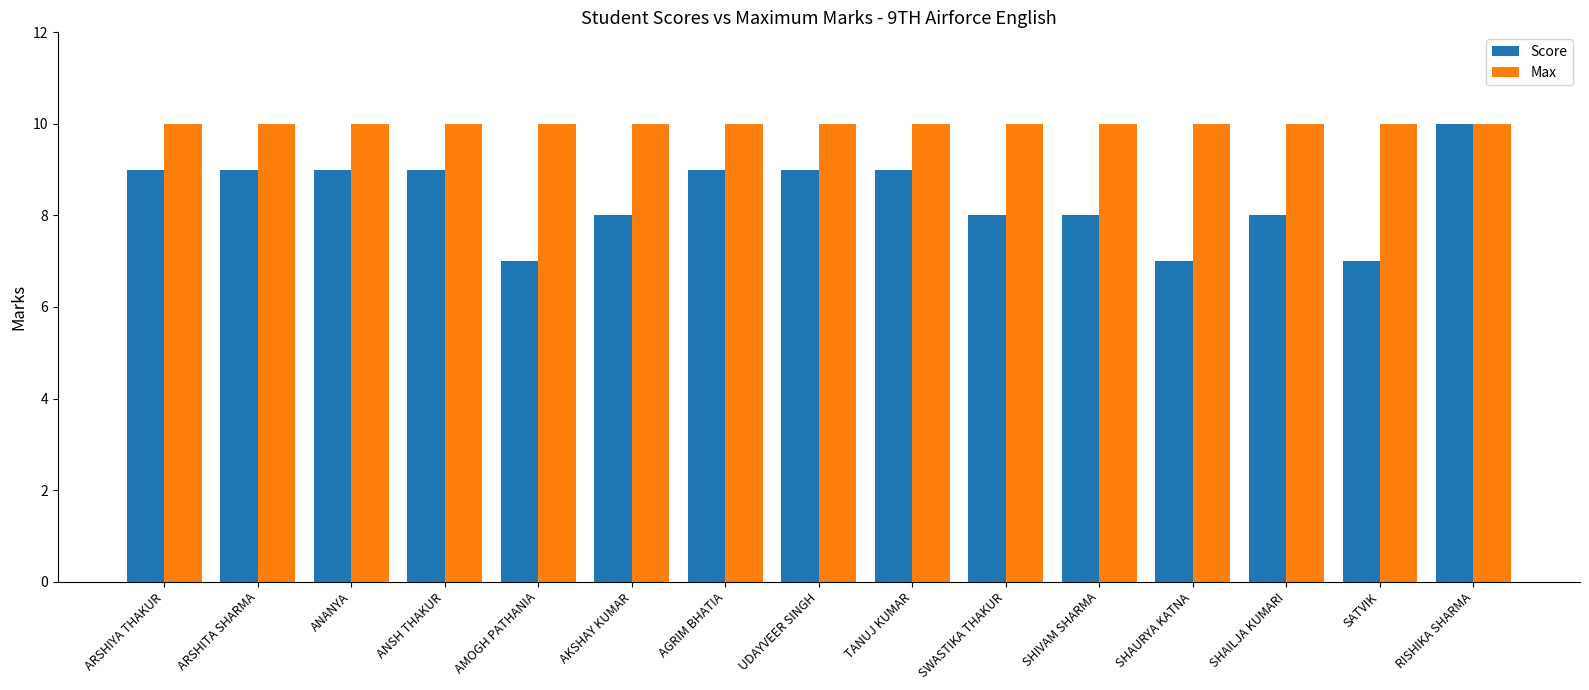

The Max series shows 6 at SWASTIKA THAKUR. True or false?

False